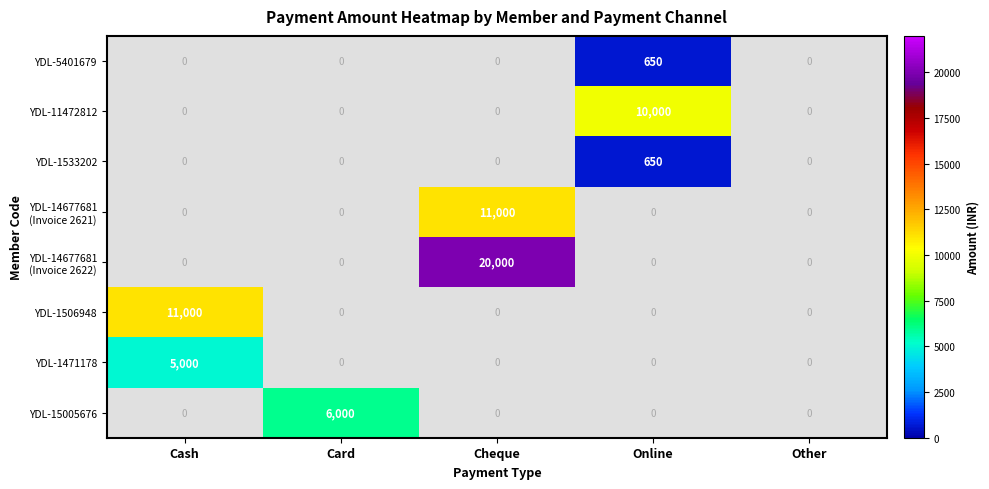

Which category has the lowest value across all series?

Cash